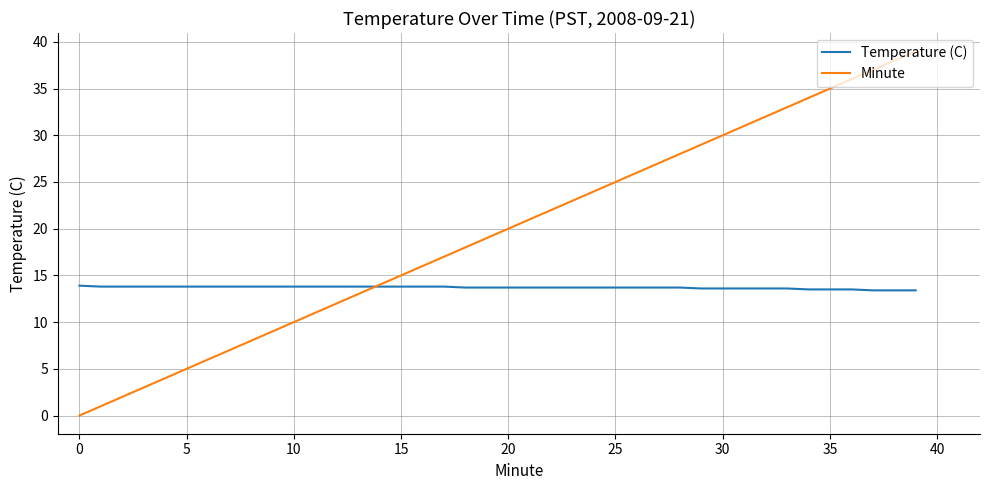

List the series in order of their peak value, lowest first.

Temperature (C), Minute